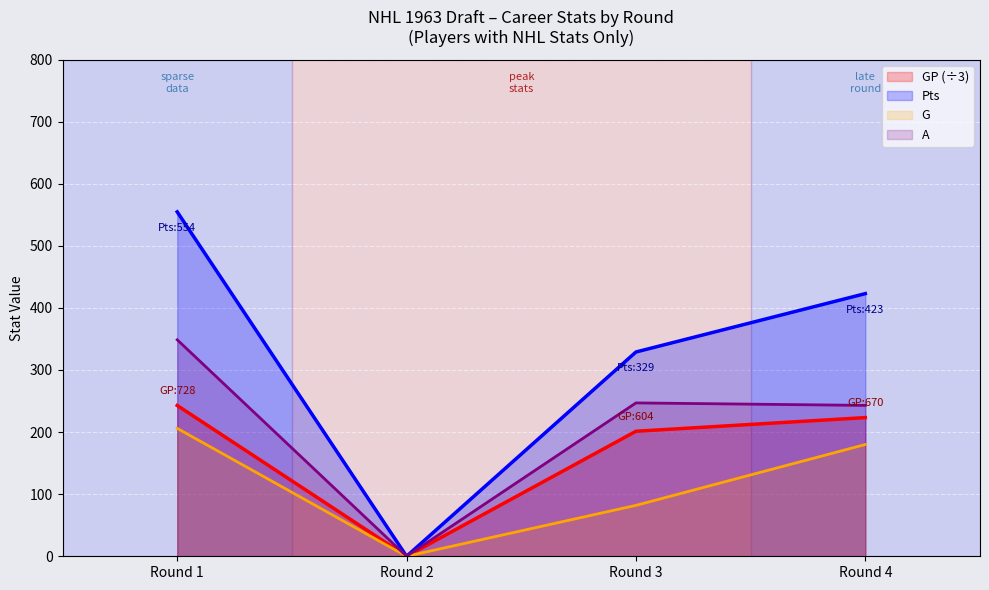

Between 4 and 1, which is larger?

1